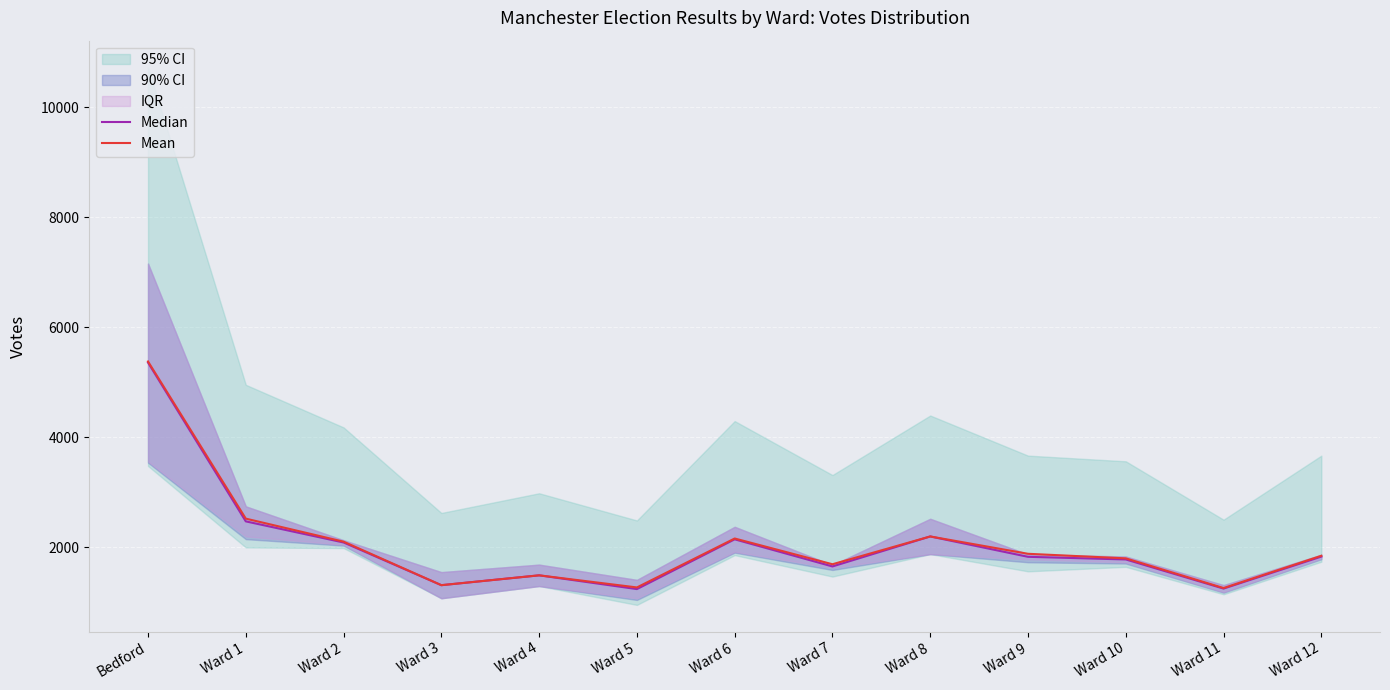

In Mean, how many points are higher than both neighbors (excluding endpoints)?

3